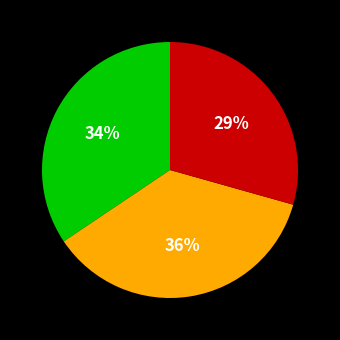

To the nearest percent, what is the difference between the largest and smallest slice percentages?

7%